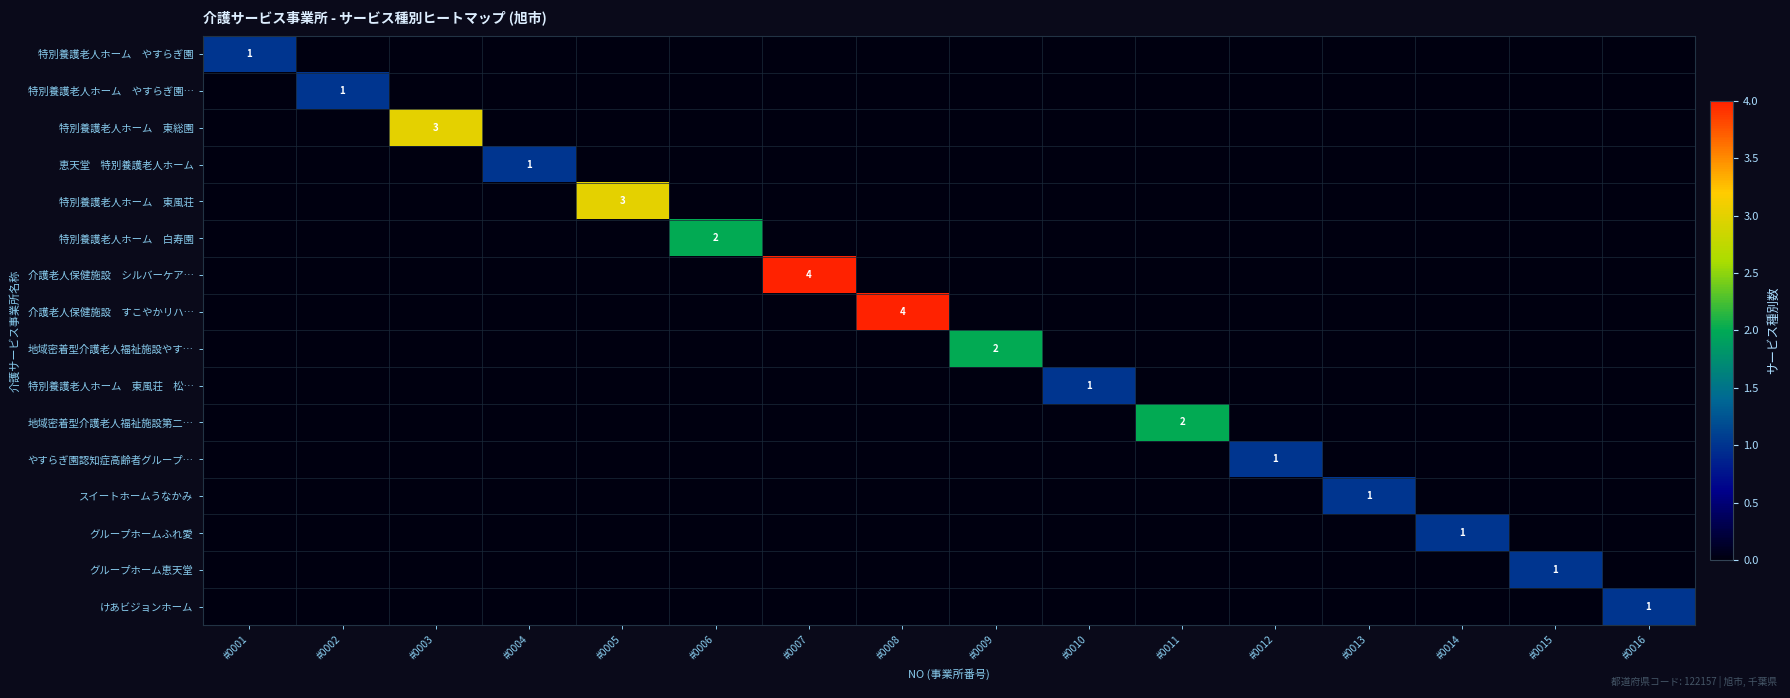

Which series has the largest total across all categories?

介護老人保健施設 シルバーケア…